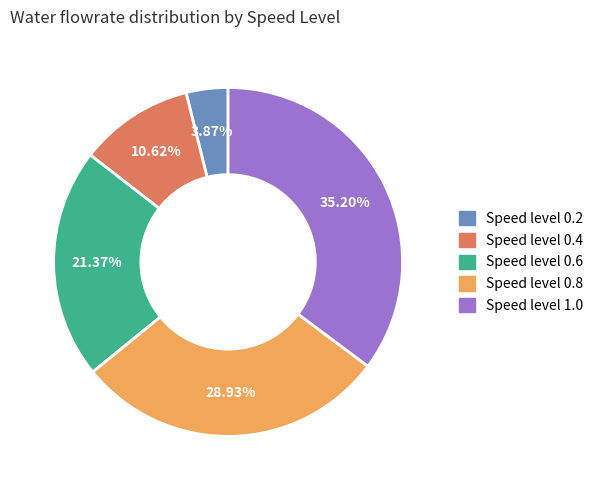

What percentage is the Speed level 0.2 slice, to the nearest percent?

4%